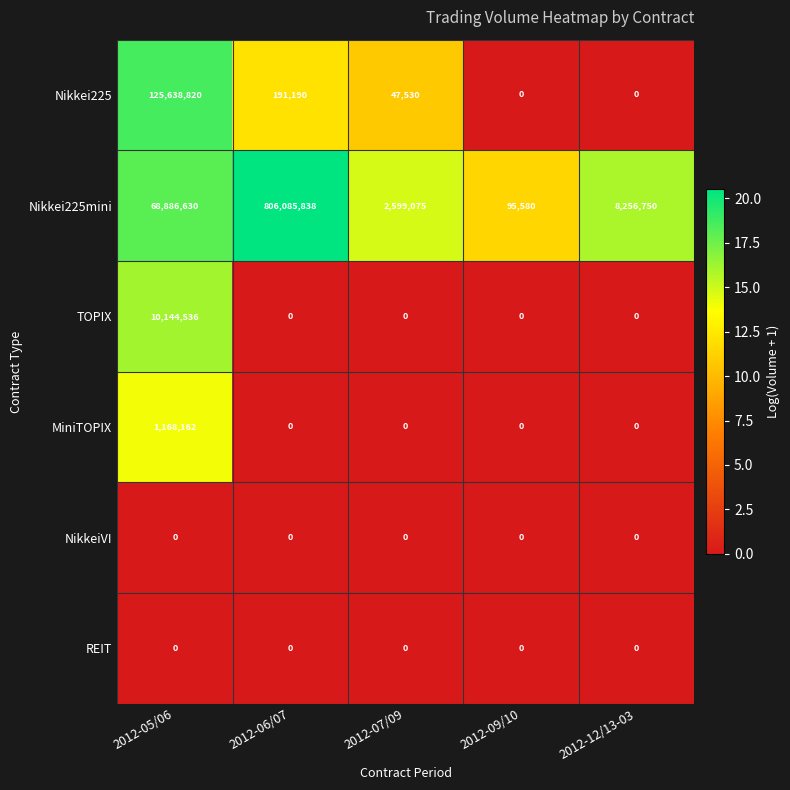

Is it true that REIT equals 0 at 2012-07/09?

True